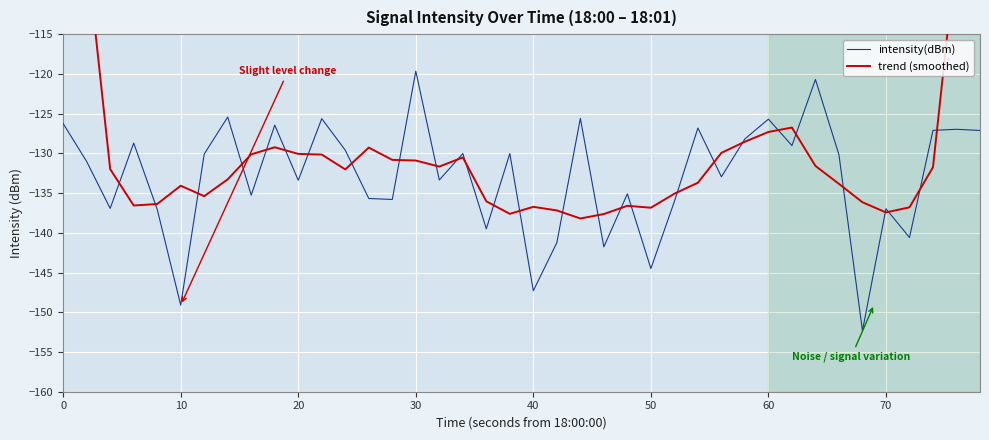

Reading left to right, extract all data points from this chart.

intensity(dBm): -126.2	-131.0	-136.9	-128.7	-137.0	-149.1	-130.1	-125.4	-135.3	-126.4	-133.4	-125.6	-129.6	-135.7	-135.8	-119.7	-133.4	-130.0	-139.5	-130.0	-147.3	-141.2	-125.6	-141.8	-135.1	-144.5	-136.0	-126.8	-132.9	-128.2	-125.7	-129.0	-120.7	-130.2	-152.3	-137.0	-140.6	-127.1	-127.0	-127.1
trend (smoothed): -78.8	-104.6	-132.0	-136.6	-136.4	-134.1	-135.4	-133.3	-130.1	-129.2	-130.1	-130.1	-132.0	-129.3	-130.8	-130.9	-131.7	-130.5	-136.0	-137.6	-136.7	-137.2	-138.2	-137.6	-136.6	-136.8	-135.1	-133.7	-129.9	-128.5	-127.3	-126.8	-131.6	-133.8	-136.2	-137.4	-136.8	-131.8	-104.4	-76.2